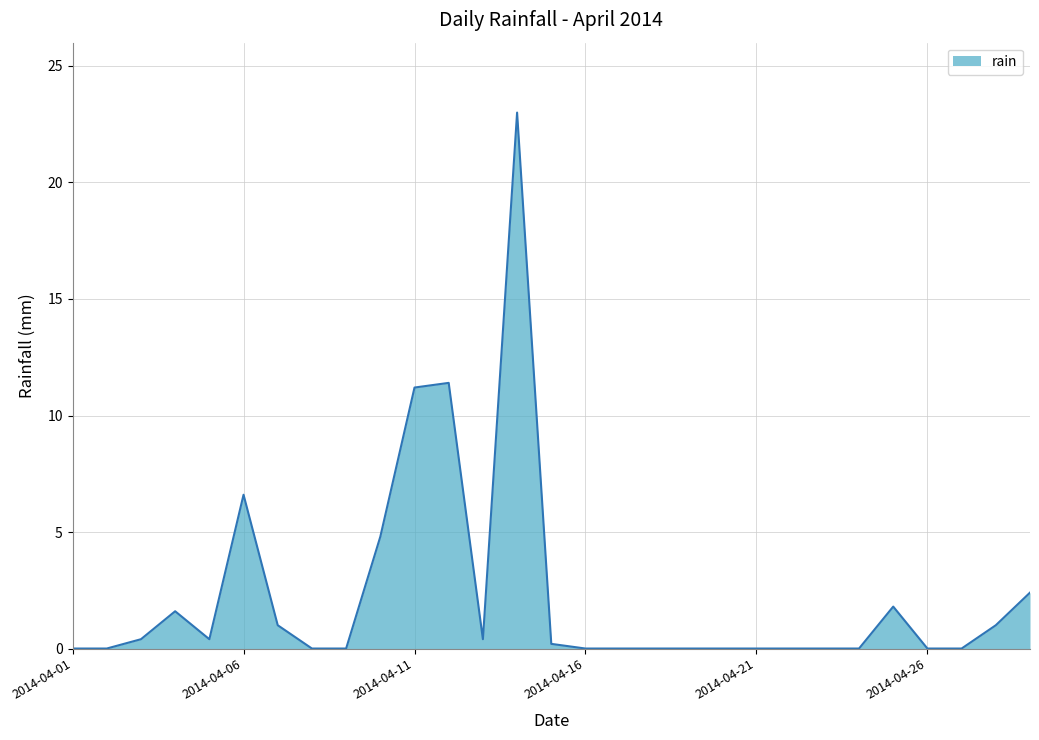

What is the maximum value shown in the chart?

23.0